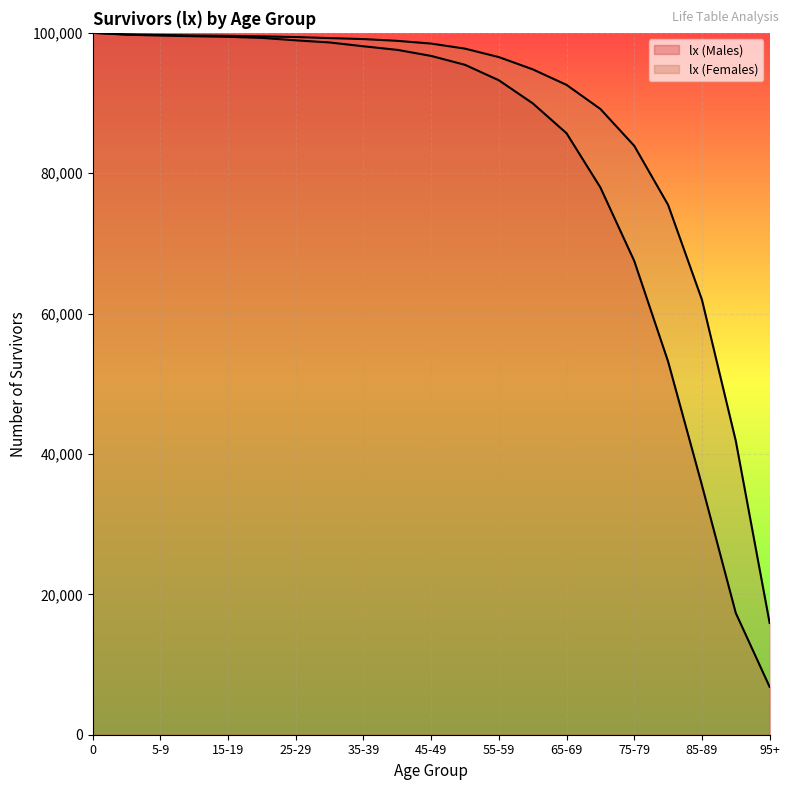

What is the label of the 18th point from the left?

80-84